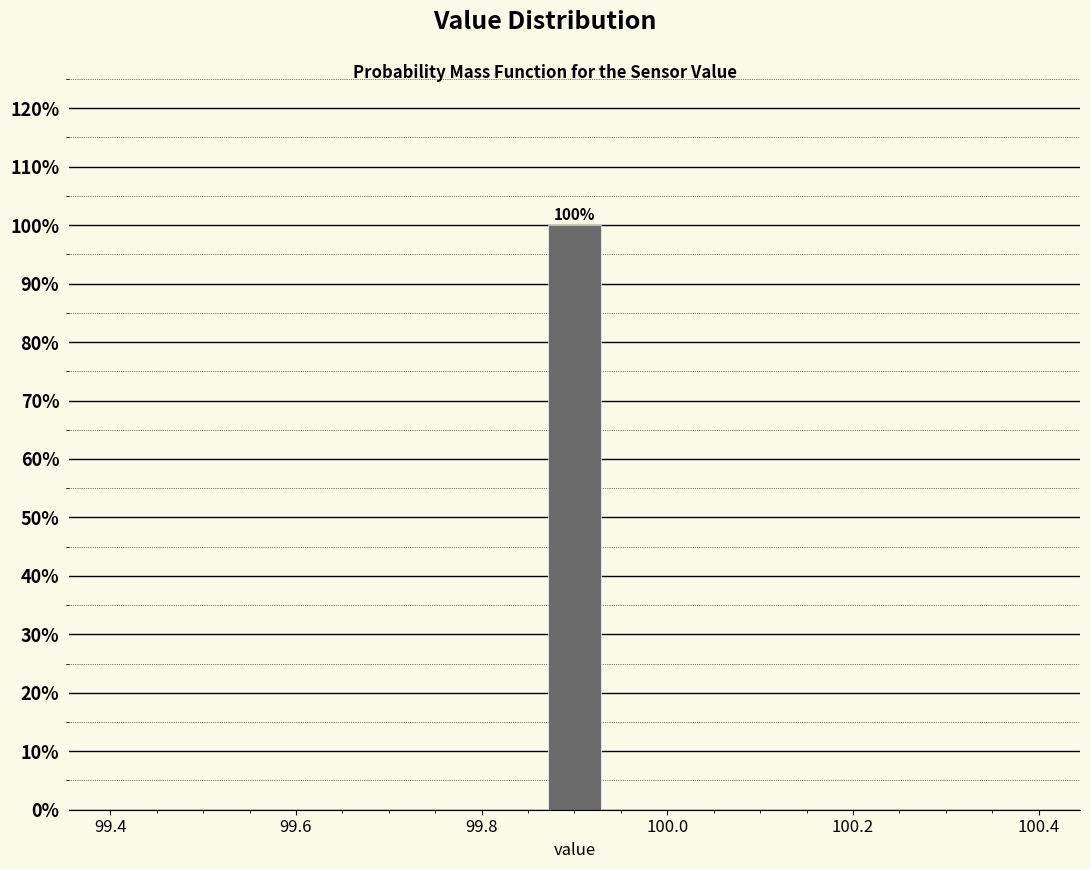

Around what value on the x-axis is the tallest bar? Give the approximate position of its centre, as read against the axis.

99.90